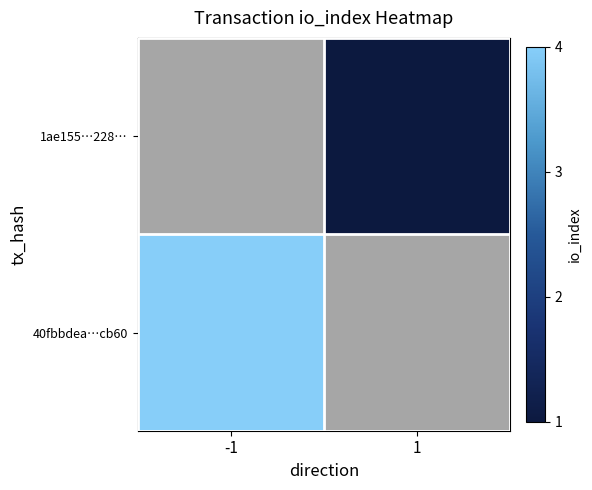

Which has a higher value, 1 or -1?

-1